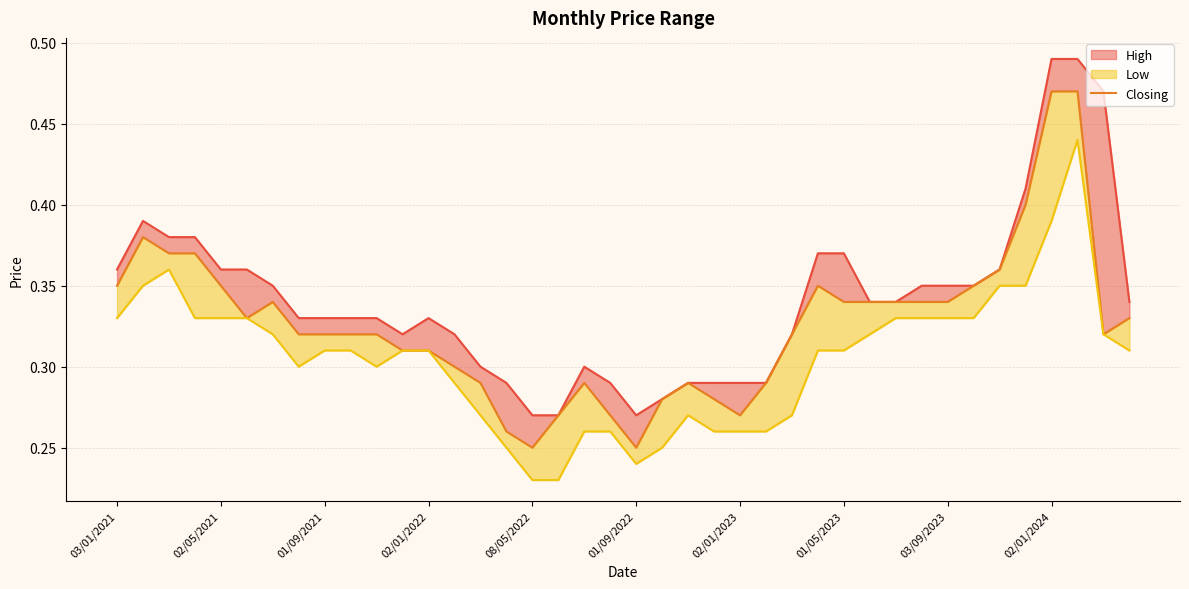

Rank the categories by High value from lowest to highest.

16, 17, 20, 21, 15, 19, 22, 23, 24, 25, 14, 18, 11, 13, 26, 01/05/2023, 03/09/2023, 02/01/2024, 10, 12, 29, 30, 39, 02/01/2023, 31, 32, 33, 03/01/2021, 08/05/2022, 01/09/2022, 34, 27, 28, 01/09/2021, 02/01/2022, 02/05/2021, 35, 38, 36, 37